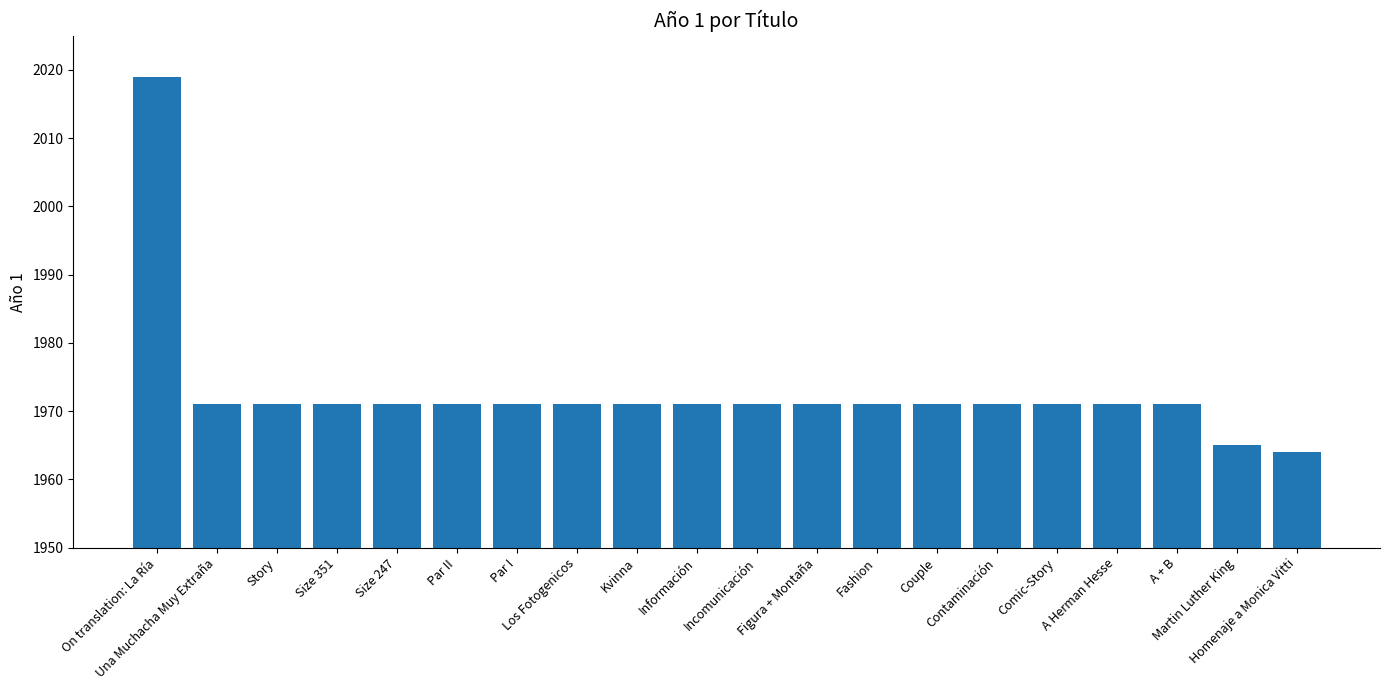

What is the sum of all values?

39455